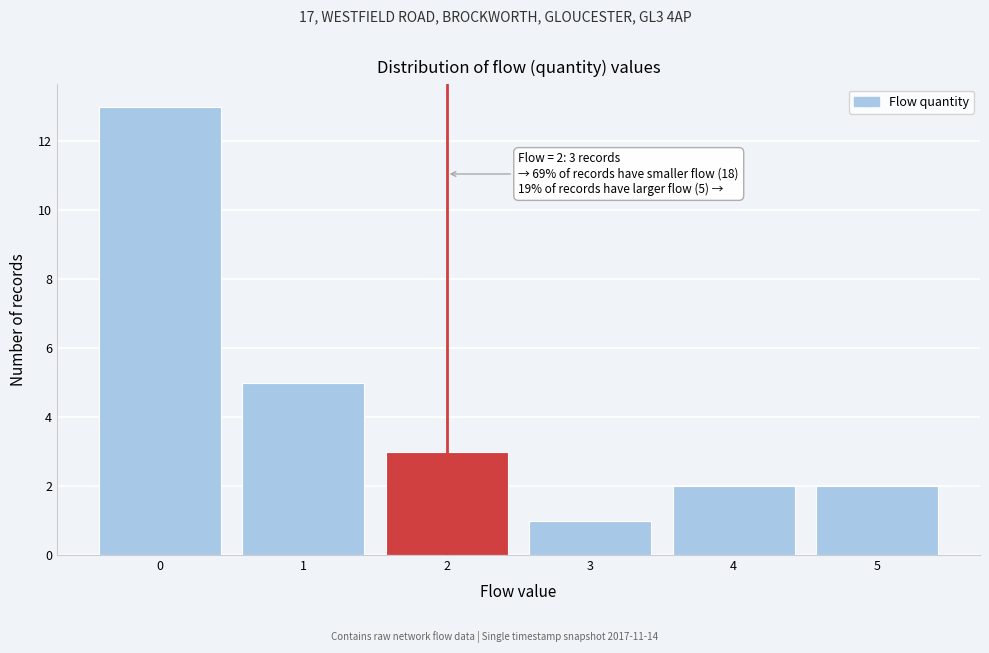

Which range on the x-axis has the tallest bar?

-0.5 to 0.5